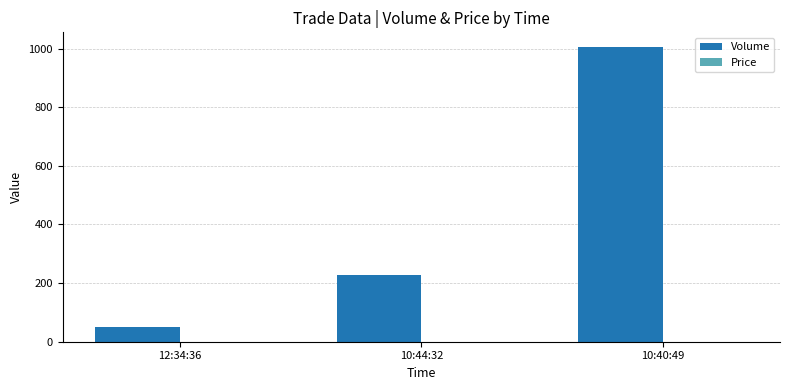

True or false: Volume has a value of 227.0 at 10:44:32.

True